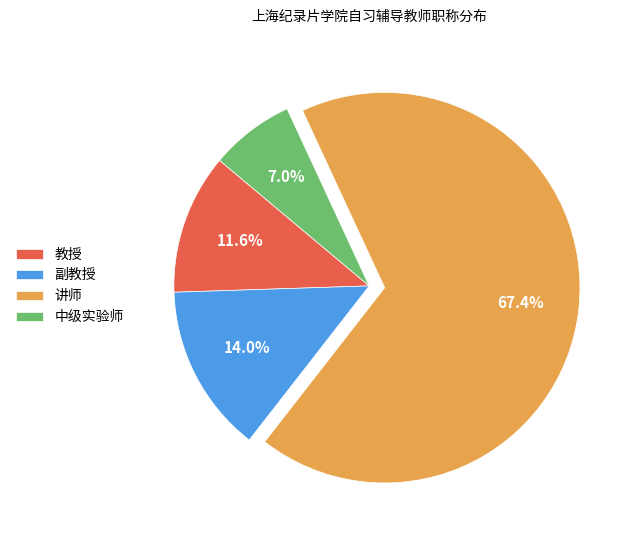

What portion of the pie excludes 讲师?

32.6%